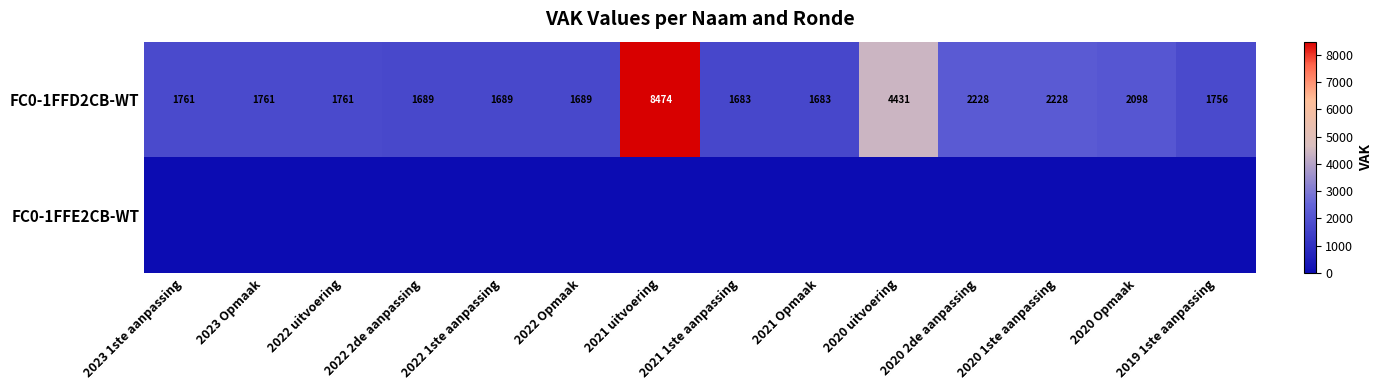

What is the lowest value of the FC0-1FFD2CB-WT series?

1683